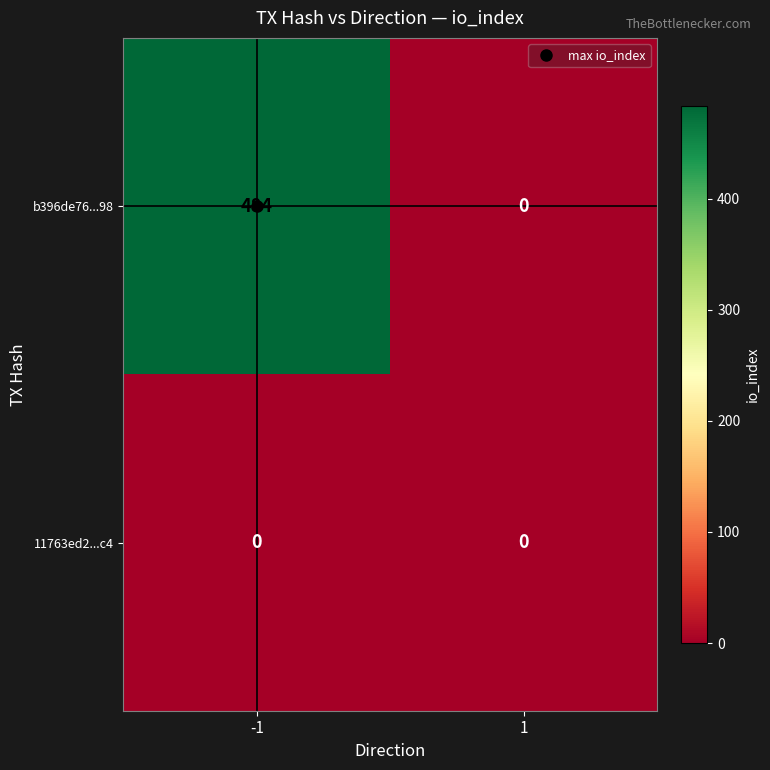

List the series in order of their peak value, lowest first.

11763ed2...c4, b396de76...98